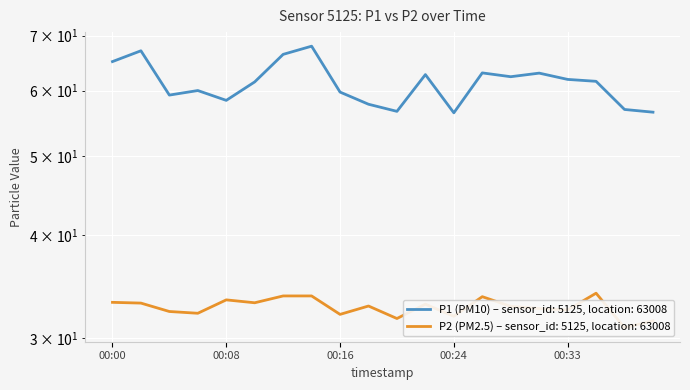

How many lines are shown in the chart?

2